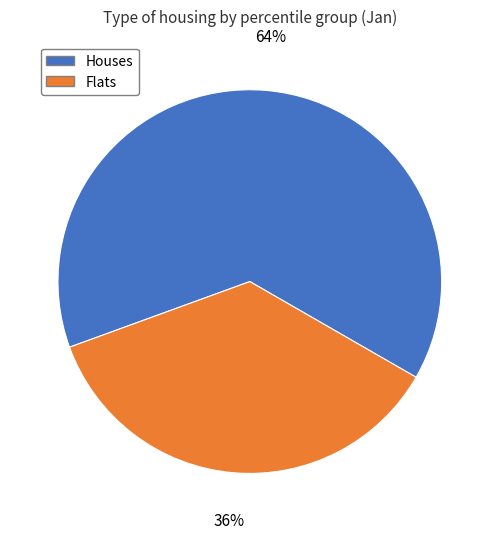

Rank the categories by value from highest to lowest.

Houses, Flats